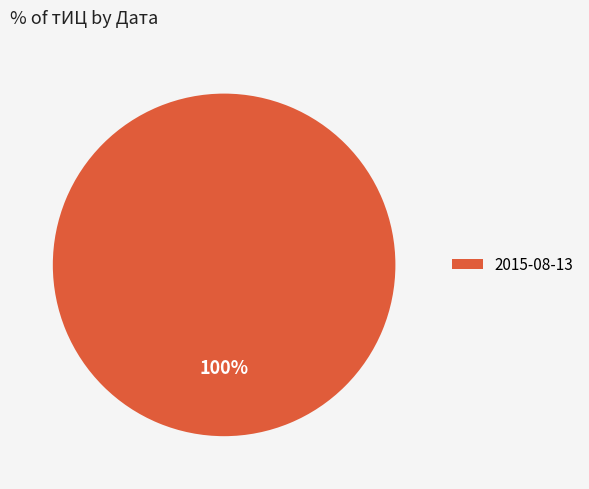

Which category accounts for the majority?

2015-08-13